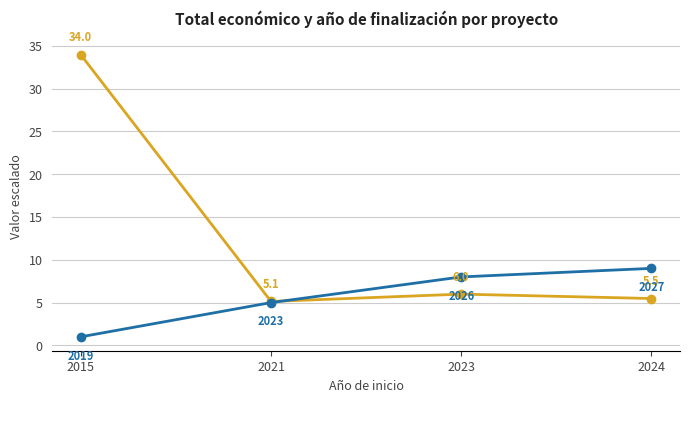

What is the difference between the highest and lowest values at 2015?

33.0